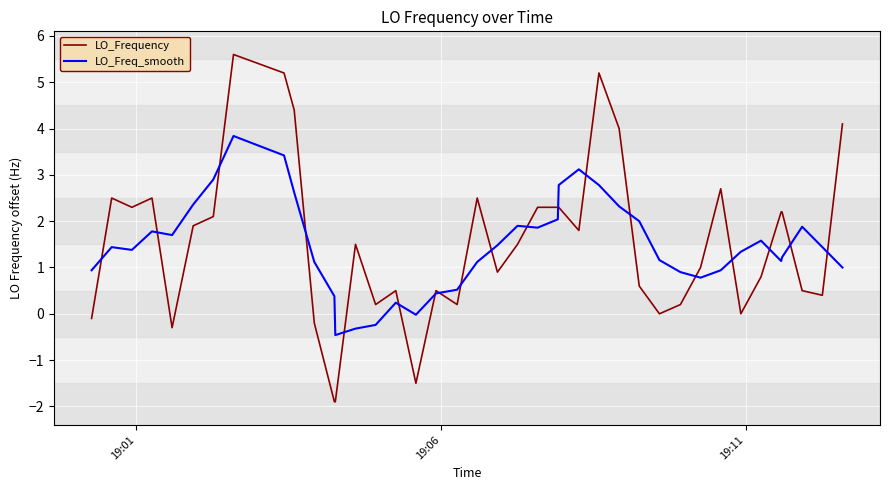

Which series has the widest spread of values?

LO_Frequency